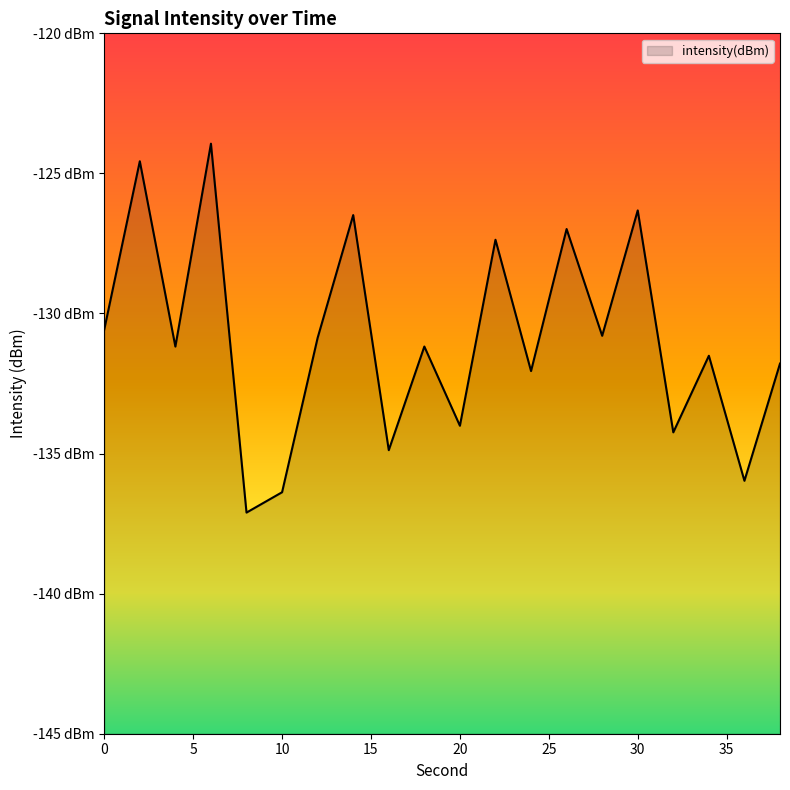

Which has a higher value, 30 or 38?

30